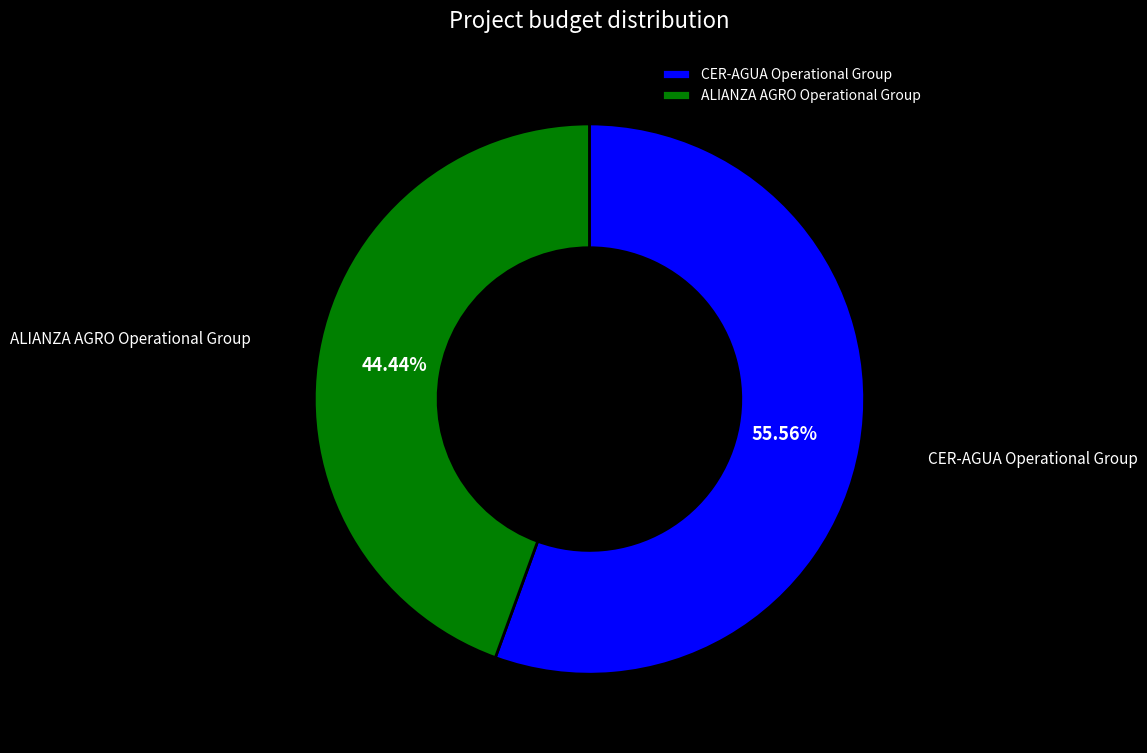

Count the number of slices in the pie.

2